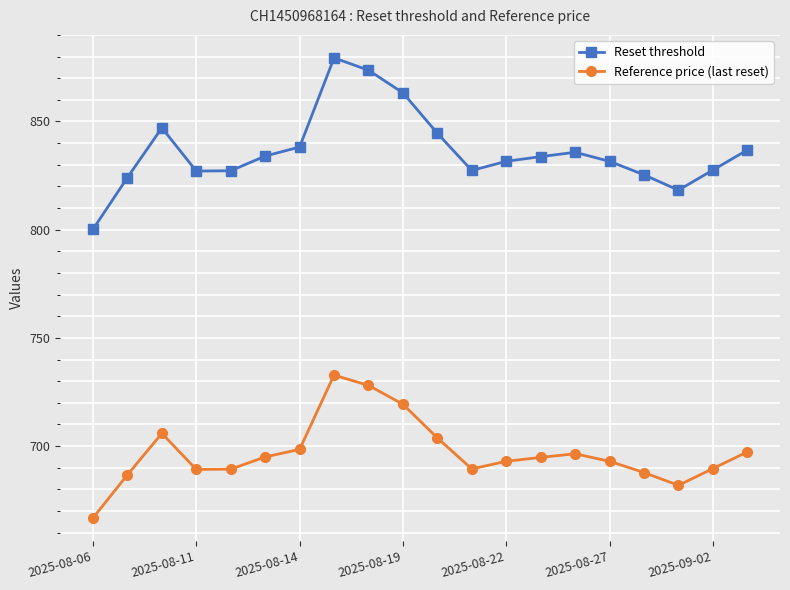

List the series in order of their peak value, highest first.

Reset threshold, Reference price (last reset)